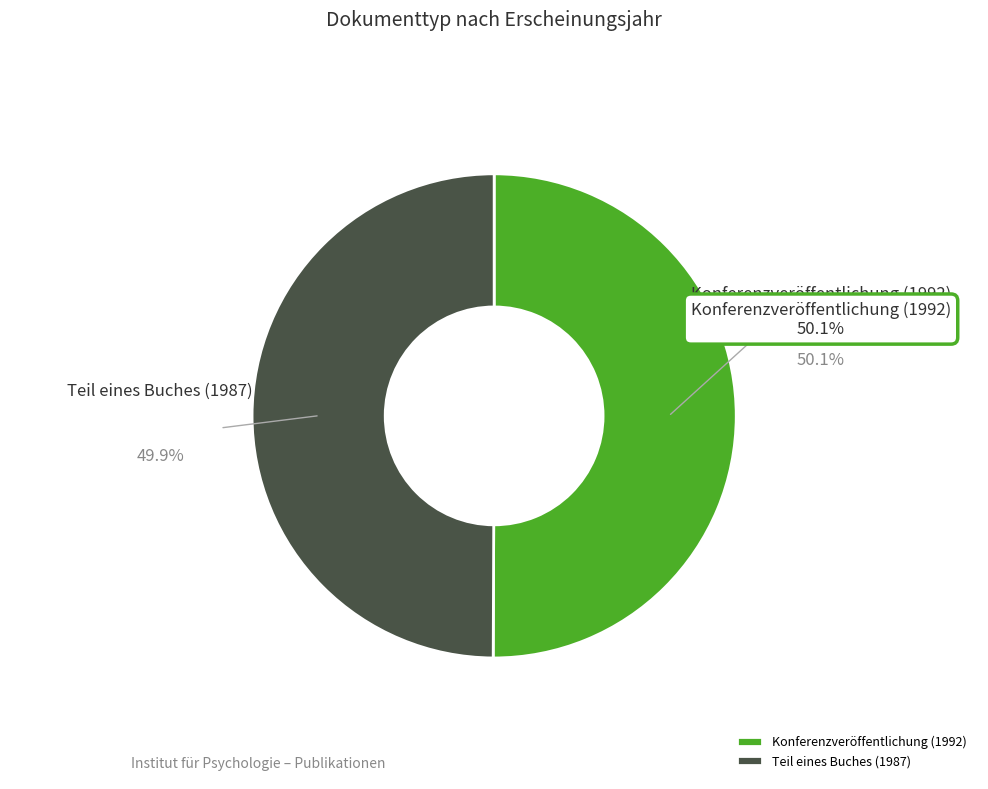

Approximately how many times larger is the value at Teil eines Buches (1987) compared to Konferenzveröffentlichung (1992)?

1.0